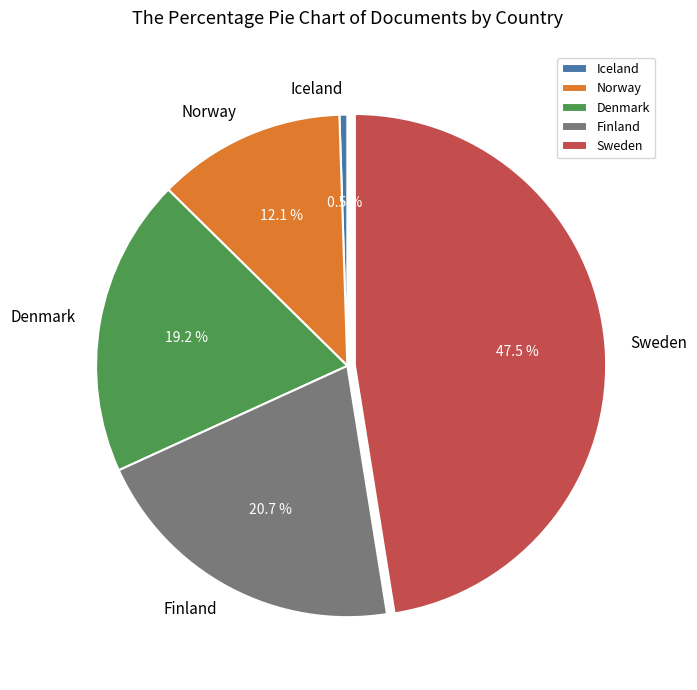

Do Iceland and Denmark together represent more than half of the pie?

No